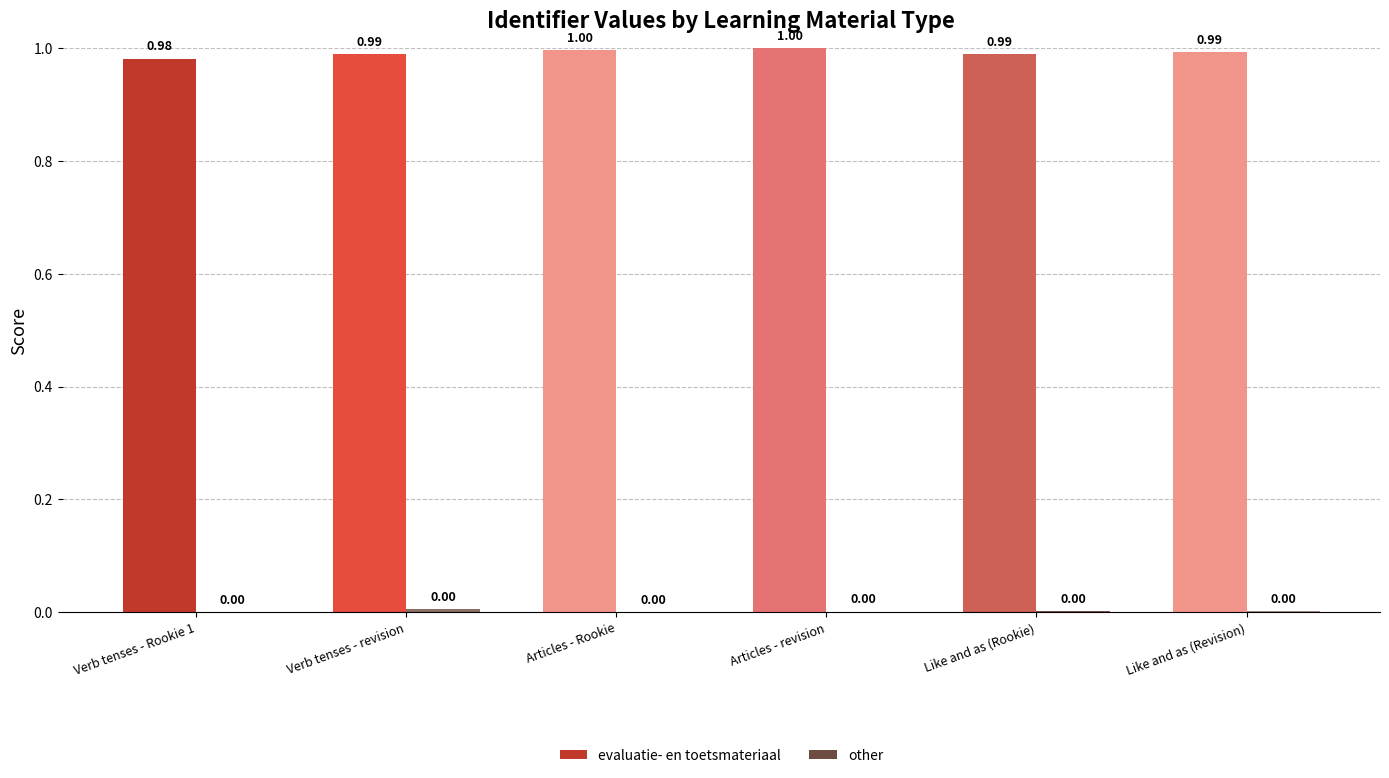

Which series has the largest total across all categories?

evaluatie- en toetsmateriaal